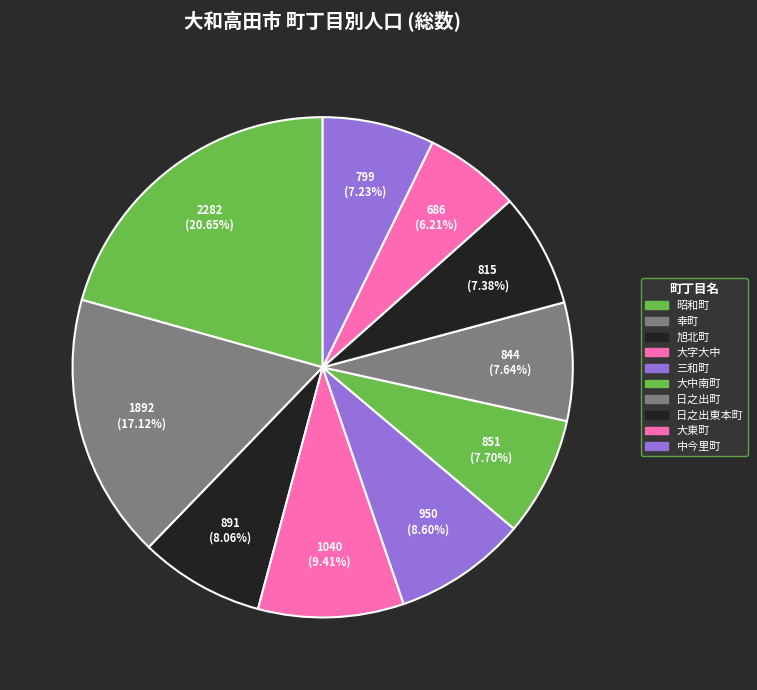

Which slice is the smallest?

大東町